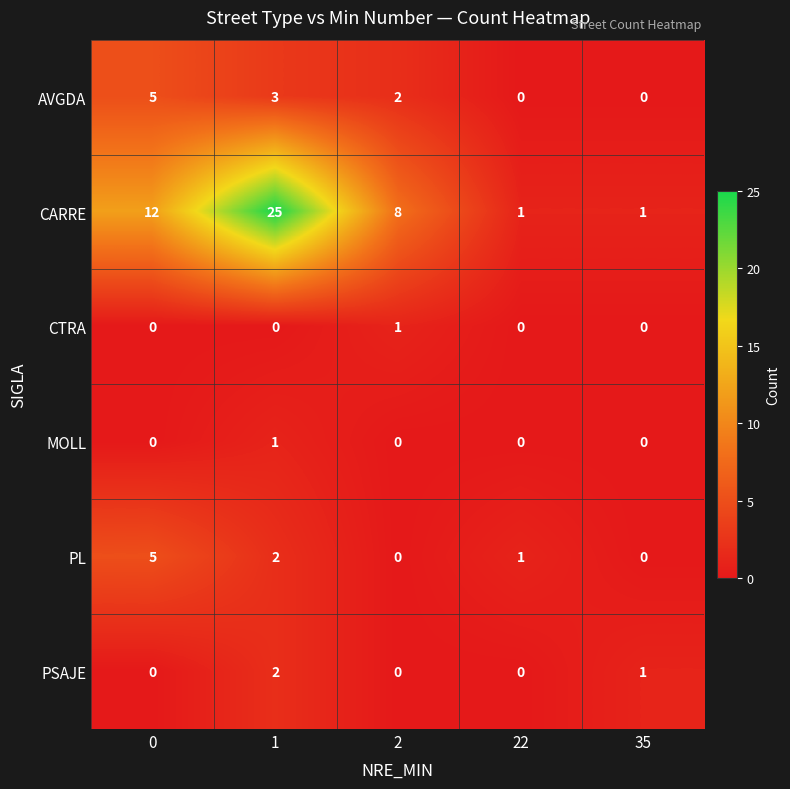

How many values in PSAJE are above zero?

2